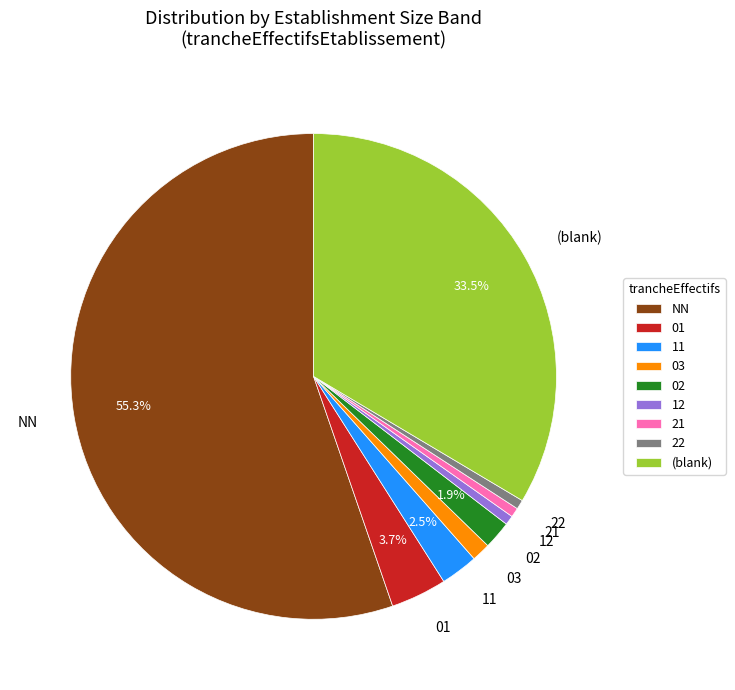

Does any single category account for the majority?

Yes